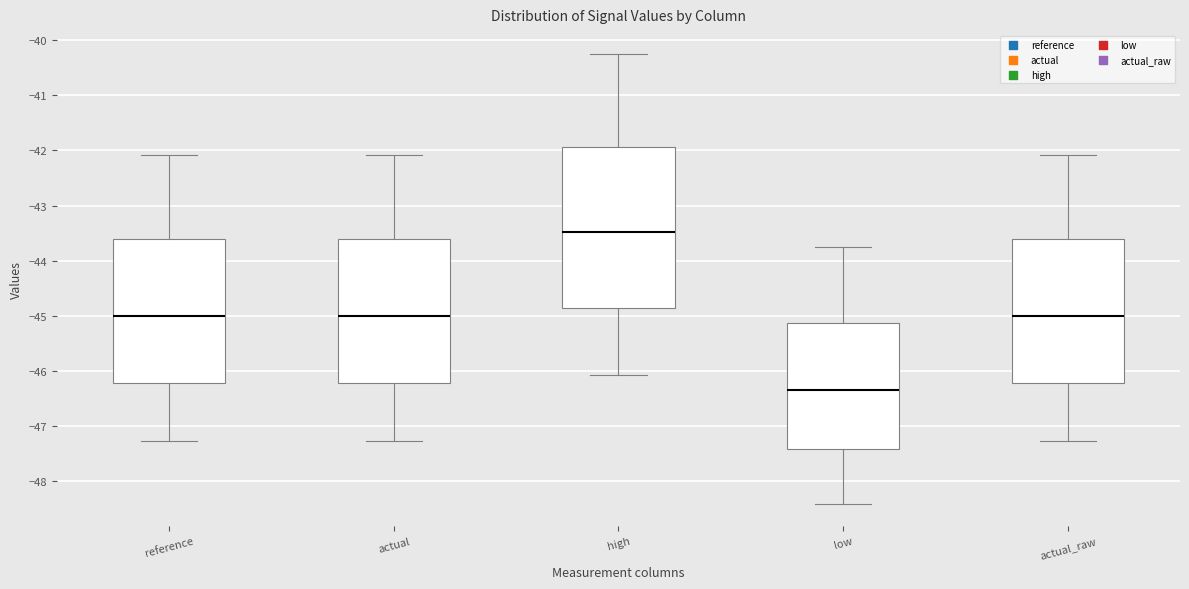

Reading left to right, transcribe this box plot: for each box, give where its median line is, the range the box spans, and where its two whiskers end, as read against the y-axis. The values are not printed on the chart, so give them approximately, as read against the axis.

reference: median -45.0, box -46.2 to -43.6, whiskers -47.3 to -42.1
actual: median -45.0, box -46.2 to -43.6, whiskers -47.3 to -42.1
high: median -43.5, box -44.9 to -41.9, whiskers -46.1 to -40.2
low: median -46.3, box -47.4 to -45.1, whiskers -48.4 to -43.8
actual_raw: median -45.0, box -46.2 to -43.6, whiskers -47.3 to -42.1